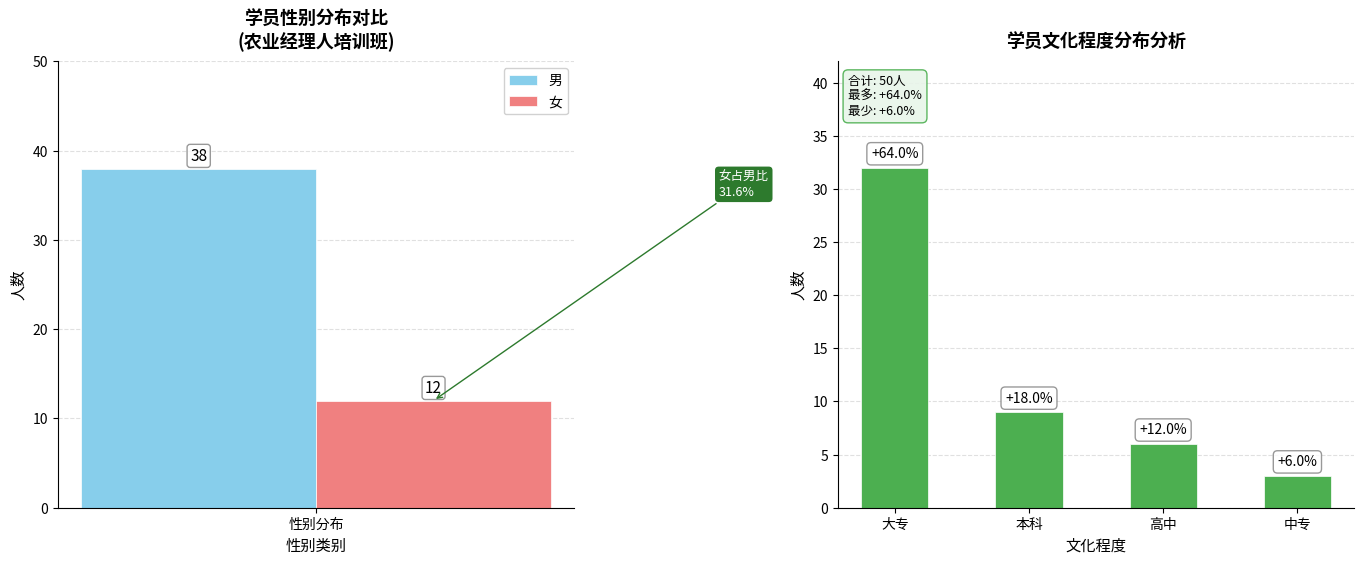

The 男 series shows 63 at 性别分布. True or false?

False